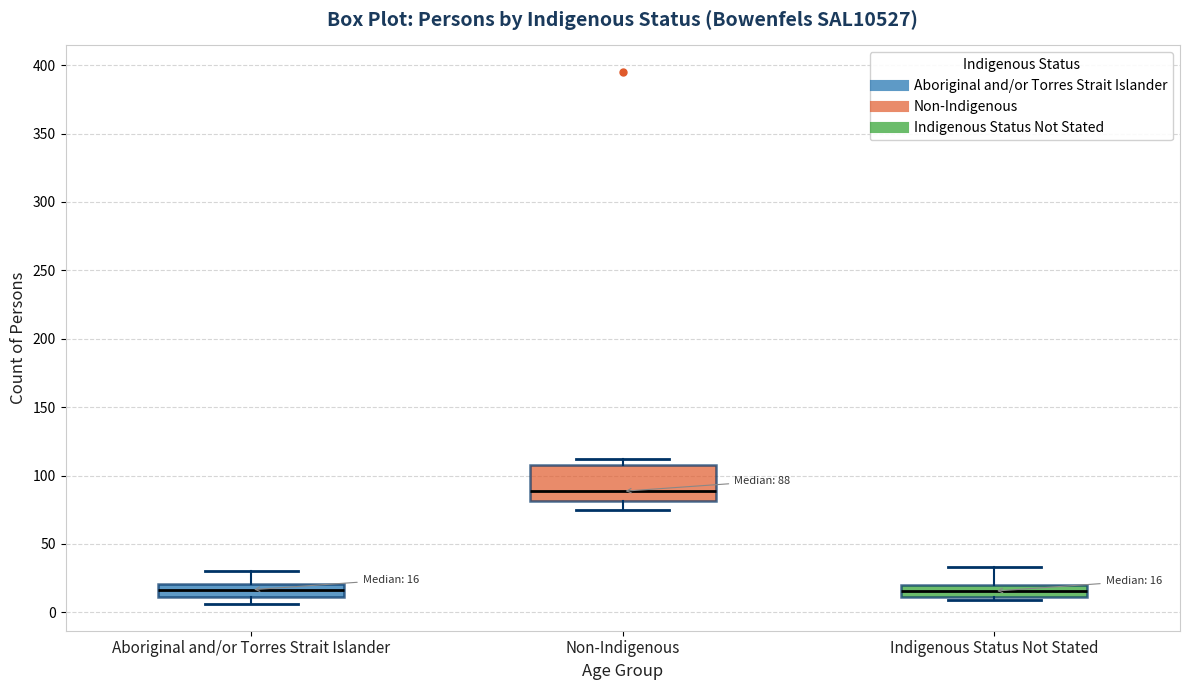

Which box has the highest median line?

Non-Indigenous